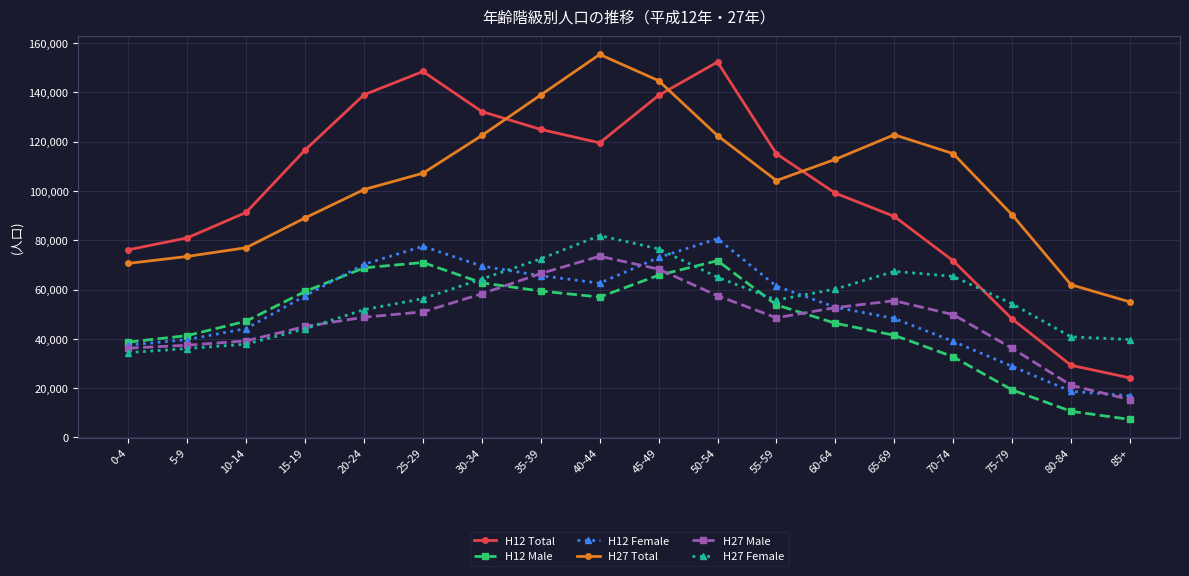

What is the maximum value for H27 Male?

73503